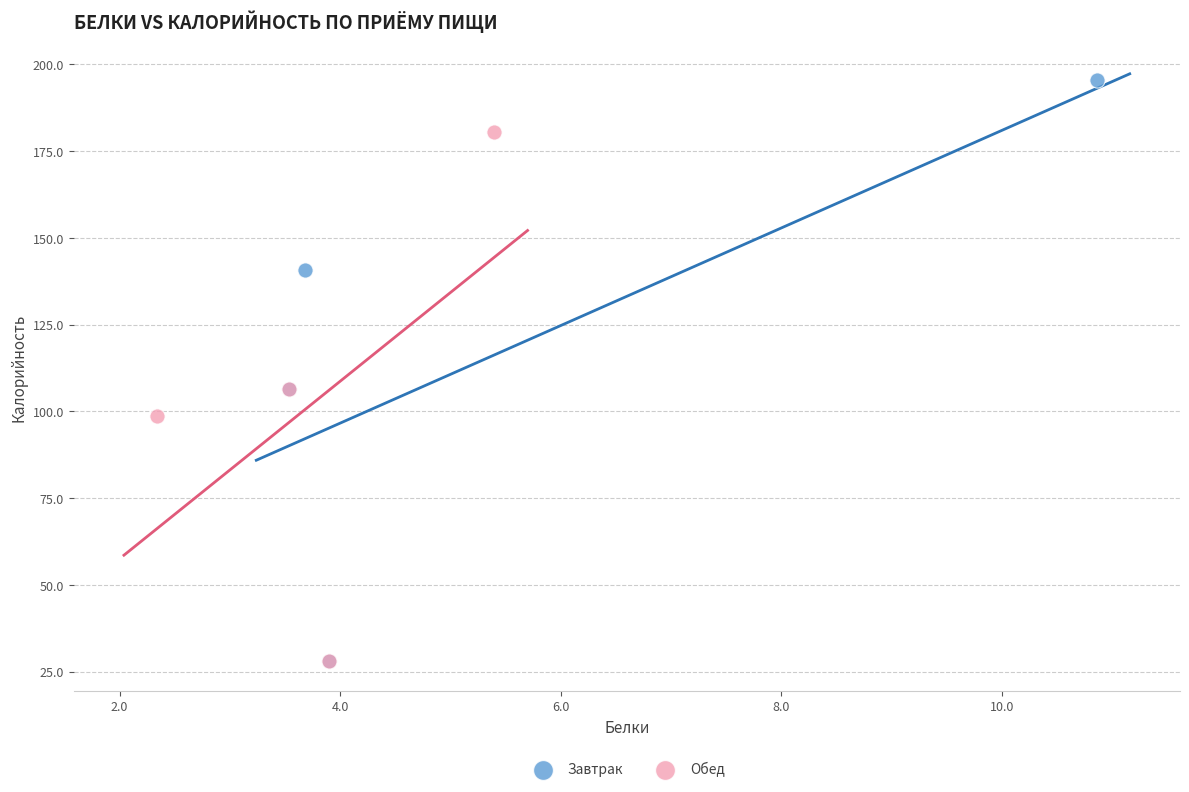

Which series contains the highest Y value?

Завтрак